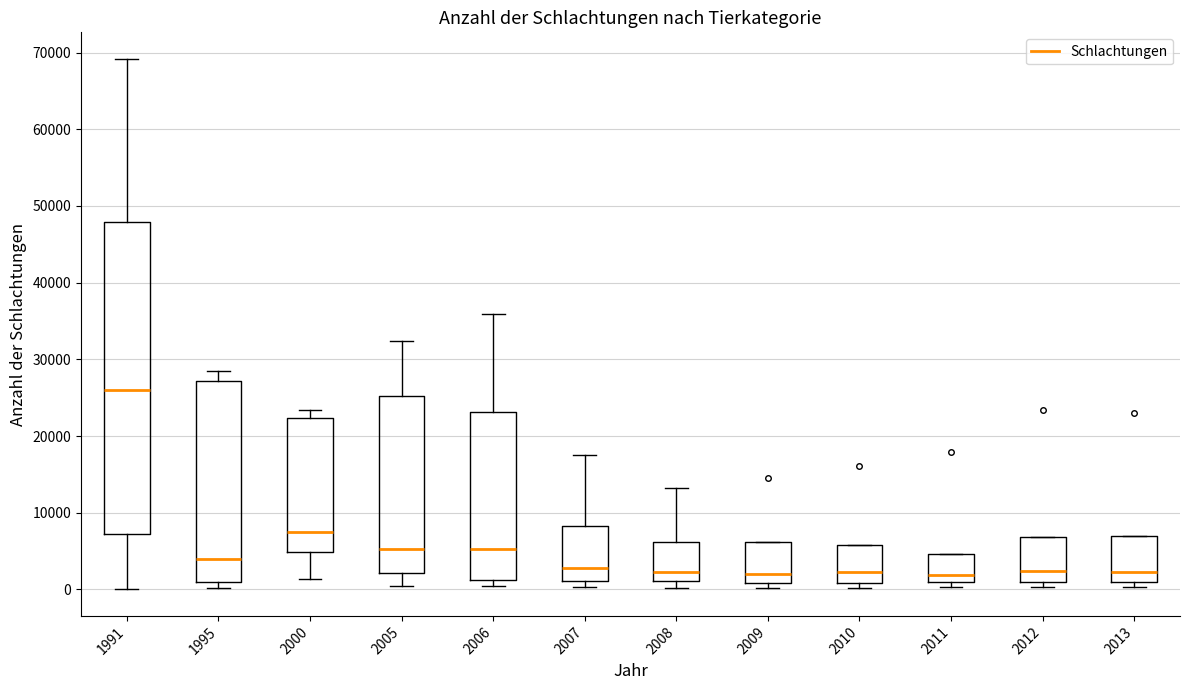

Reading left to right, transcribe this box plot: for each box, give where its median line is, the range the box spans, and where its two whiskers end, as read against the y-axis. The values are not printed on the chart, so give them approximately, as read against the axis.

1991: median 26000, box 7000 to 48000, whiskers 0 to 69000
1995: median 4000, box 1000 to 27000, whiskers 0 to 28000
2000: median 8000, box 5000 to 22000, whiskers 1000 to 23000
2005: median 5000, box 2000 to 25000, whiskers 0 to 32000
2006: median 5000, box 1000 to 23000, whiskers 0 to 36000
2007: median 3000, box 1000 to 8000, whiskers 0 to 18000
2008: median 2000, box 1000 to 6000, whiskers 0 to 13000
2009: median 2000, box 1000 to 6000, whiskers 0 to 6000
2010: median 2000, box 1000 to 6000, whiskers 0 to 6000
2011: median 2000, box 1000 to 5000, whiskers 0 to 5000
2012: median 2000, box 1000 to 7000, whiskers 0 to 7000
2013: median 2000, box 1000 to 7000, whiskers 0 to 7000